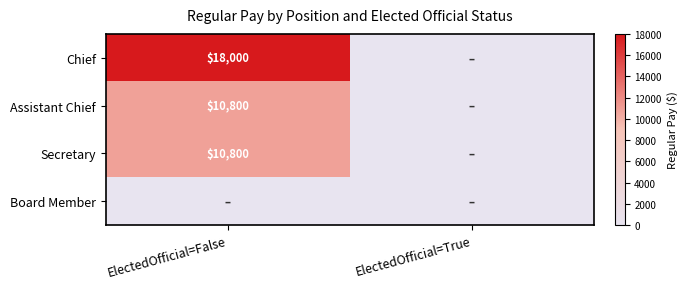

Is it true that Assistant Chief equals 6361 at ElectedOfficial=False?

False